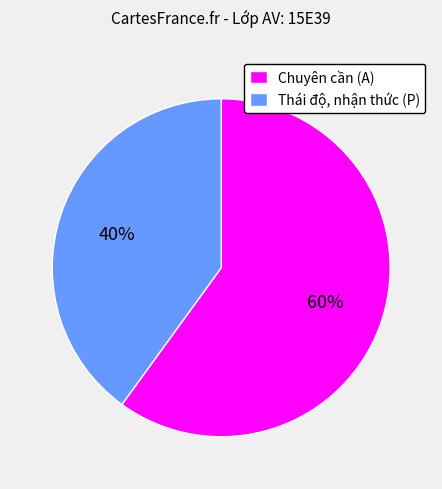

To the nearest percent, what is the combined percentage of Thái độ, nhận thức (P) and Chuyên cần (A)?

100%